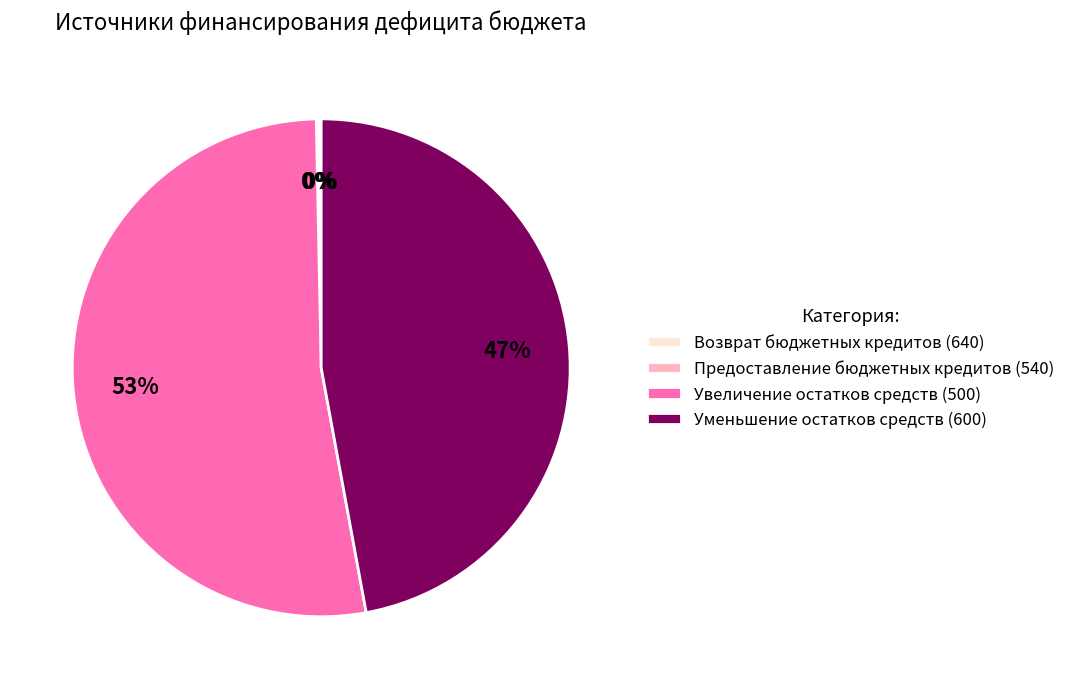

To the nearest percent, what percentage of the pie is Уменьшение остатков средств (600)?

47%